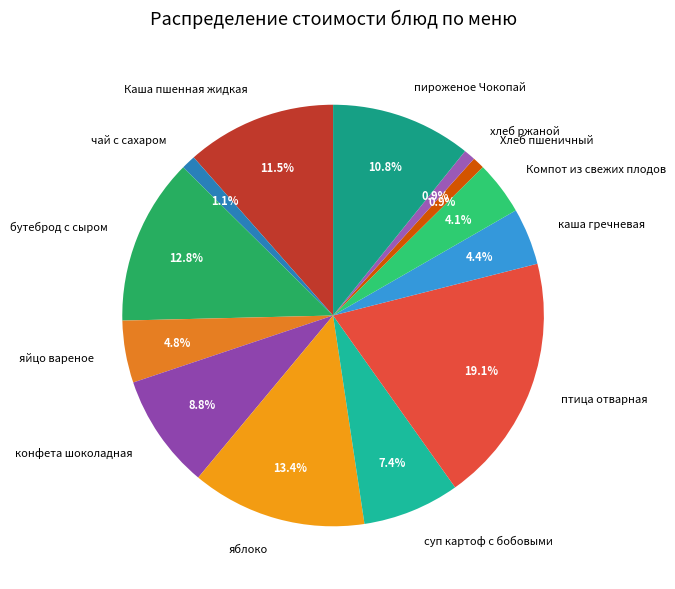

The пироженое Чокопай slice represents 11% of the pie. True or false?

True